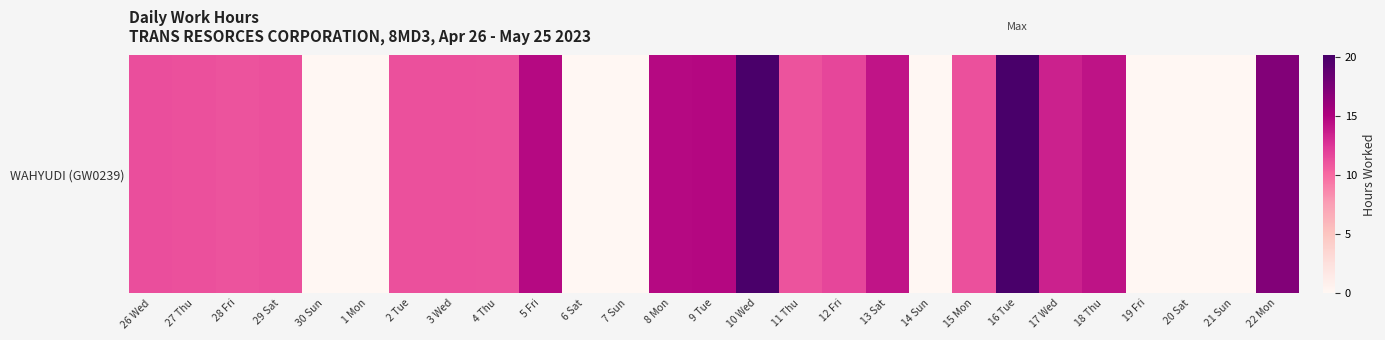

Which has a higher value, 26 Wed or 28 Fri?

26 Wed